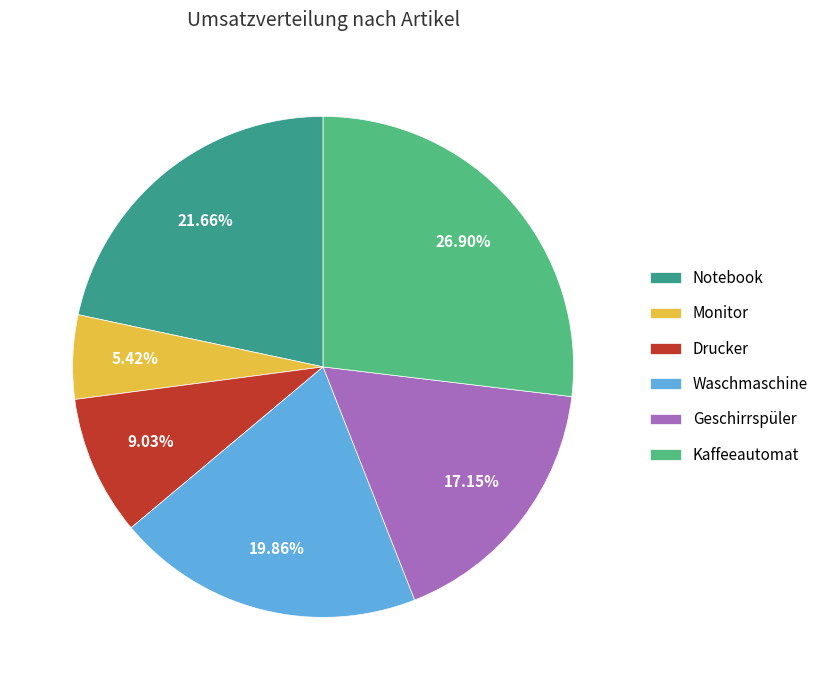

Is there a majority slice in this chart?

No